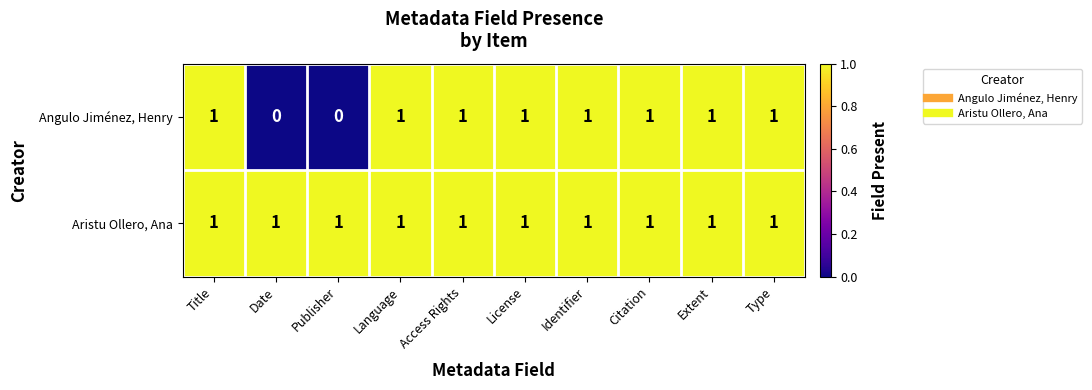

How many data points in Angulo Jiménez, Henry are less than 1?

2